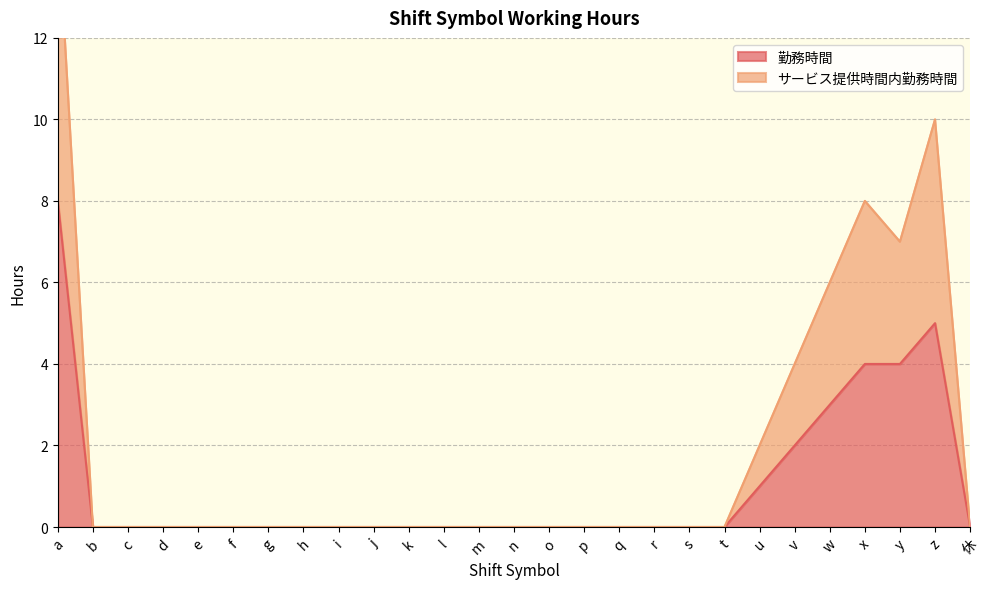

How many サービス提供時間内勤務時間 values are between 0 and 2?

21